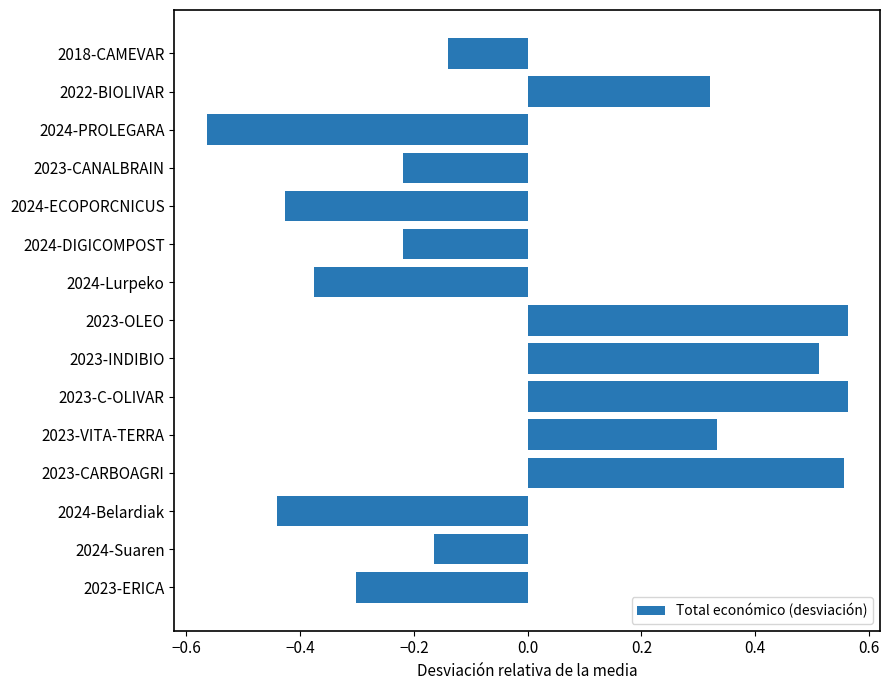

The chart shows a value of -0.2 at 2024-ECOPORCNICUS. True or false?

False